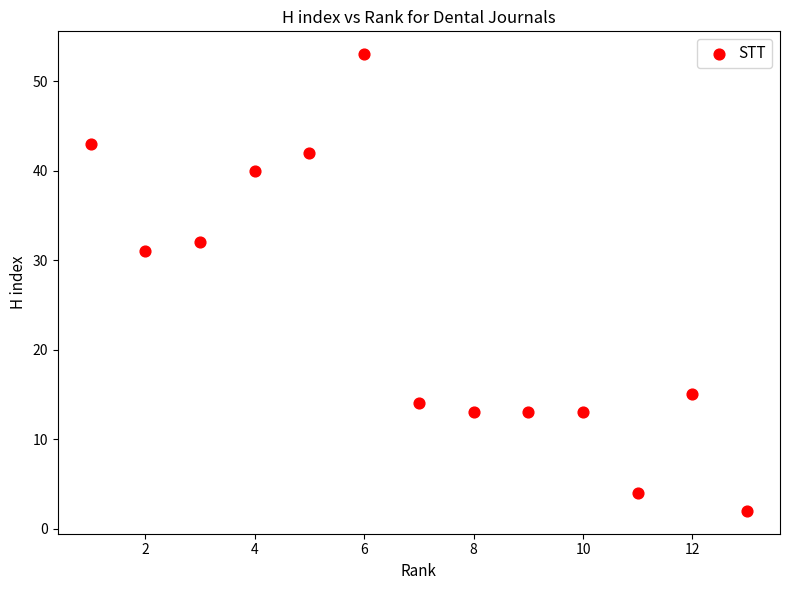

What is the range of Y values (max minus min)?

51